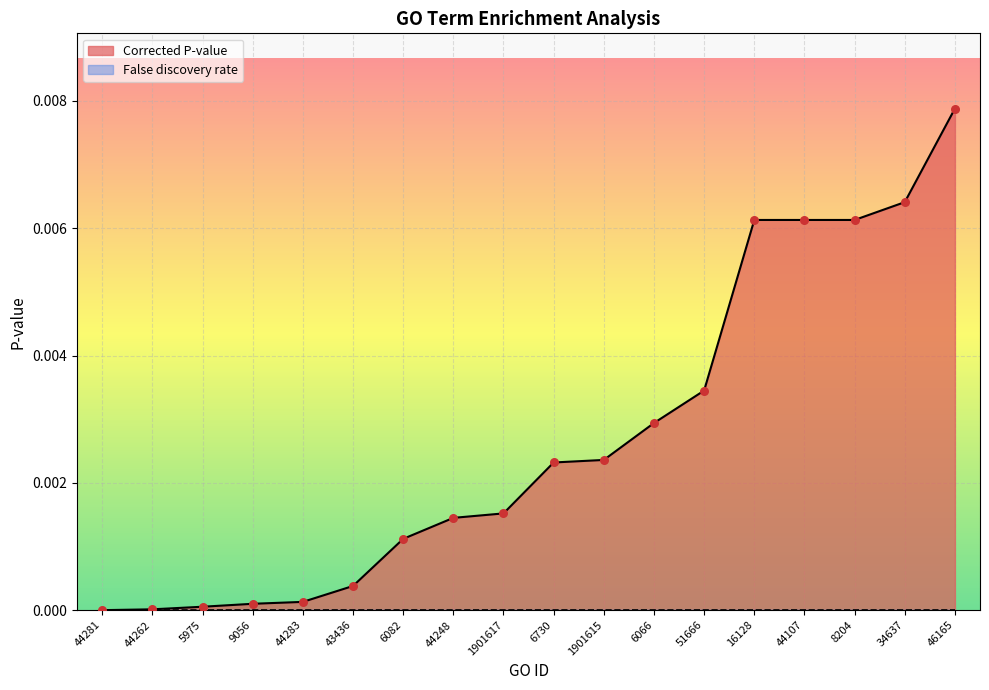

Between 5975 and 9056, which is larger?

9056